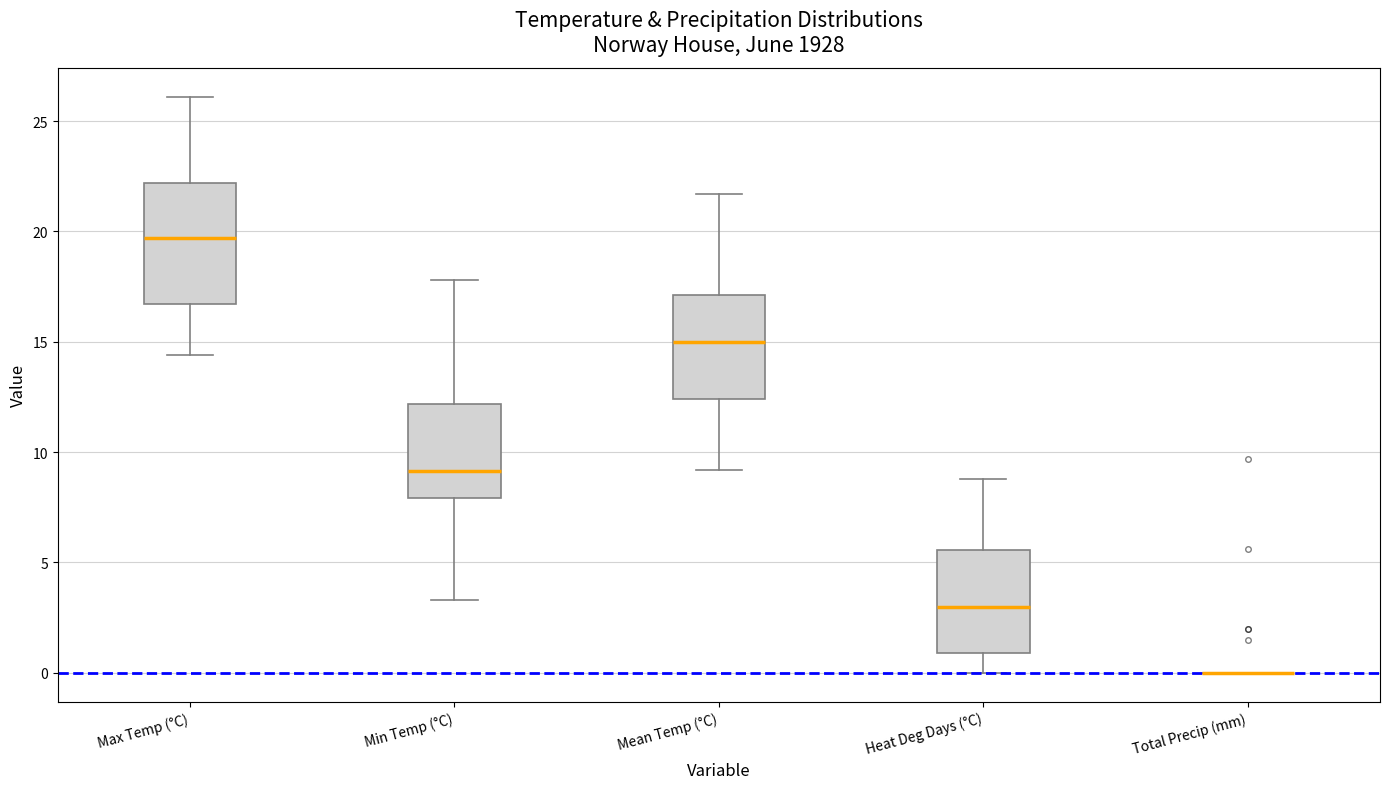

Reading left to right, read every box against the y-axis: the position of its median line, the range the box covers, and the ends of its whiskers. The values are not printed on the chart, so give them approximately, as read against the axis.

Max Temp (°C): median 19.5, box 16.5 to 22.0, whiskers 14.5 to 26.0
Min Temp (°C): median 9.0, box 8.0 to 12.0, whiskers 3.5 to 18.0
Mean Temp (°C): median 15.0, box 12.5 to 17.0, whiskers 9.0 to 21.5
Heat Deg Days (°C): median 3.0, box 1.0 to 5.5, whiskers 0.0 to 9.0
Total Precip (mm): box collapsed to a line at 0.0, whiskers 0.0 to 0.0